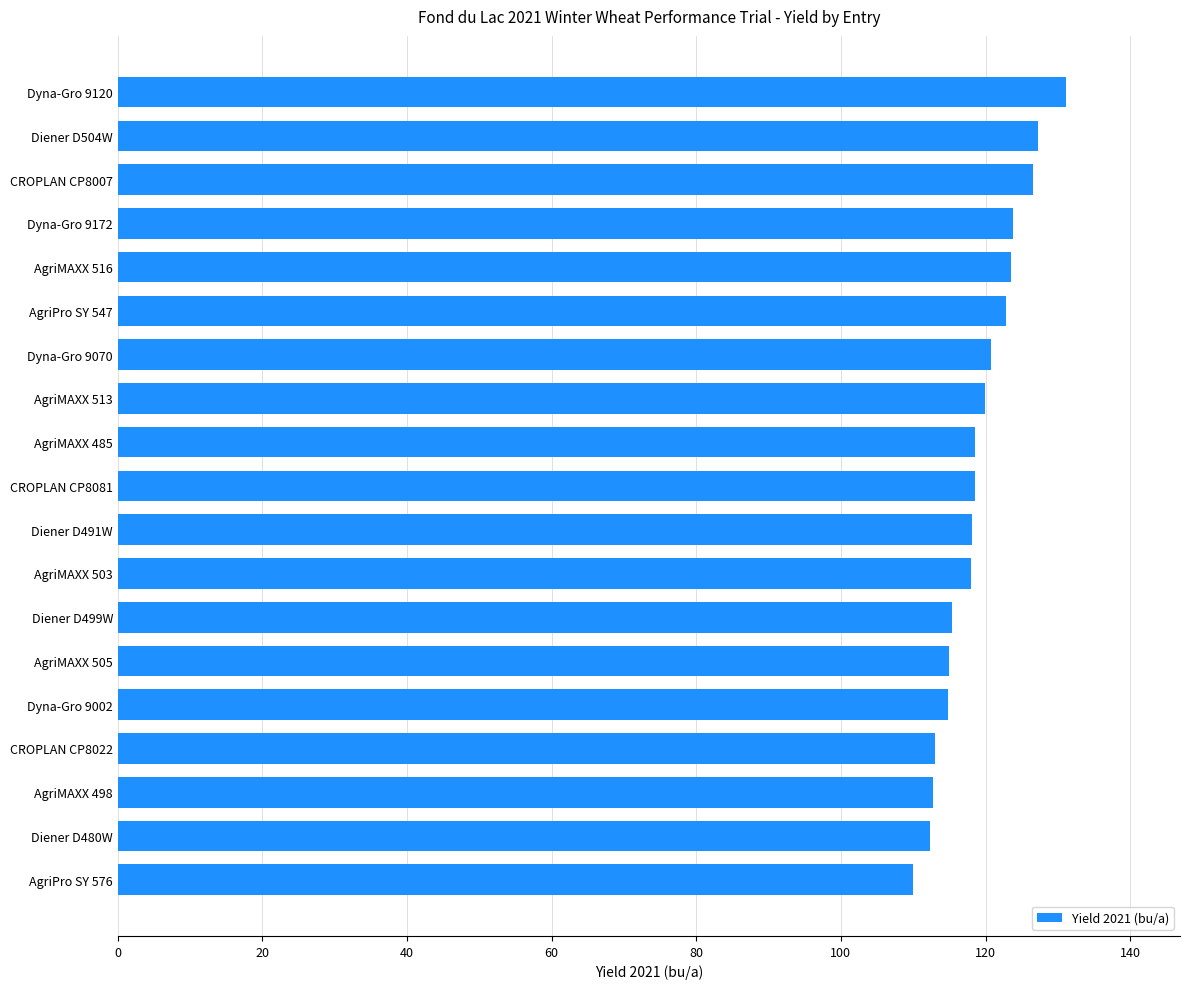

True or false: the data shows 79.3 at AgriMAXX 503.

False